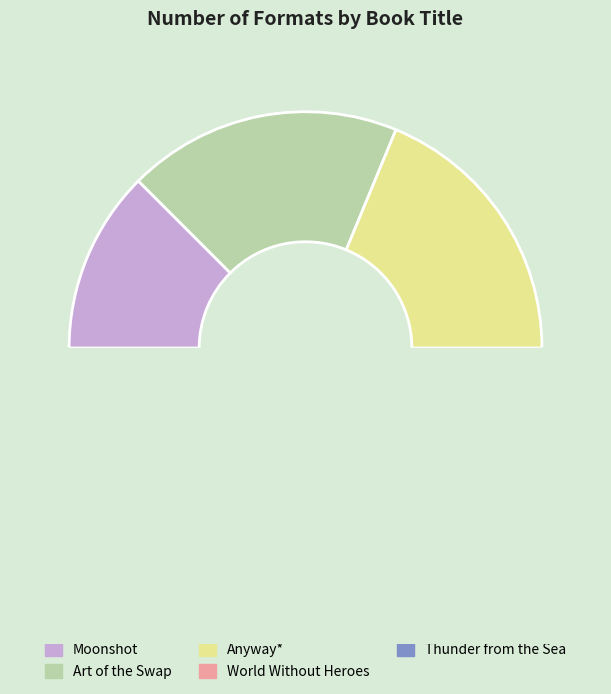

What is the change in value from Moonshot to Anyway*?

+1